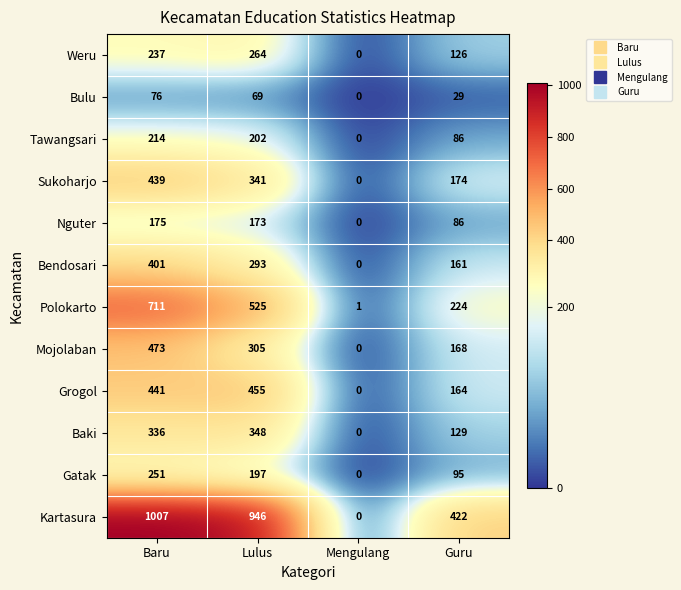

How many Weru values are between 126 and 264?

3